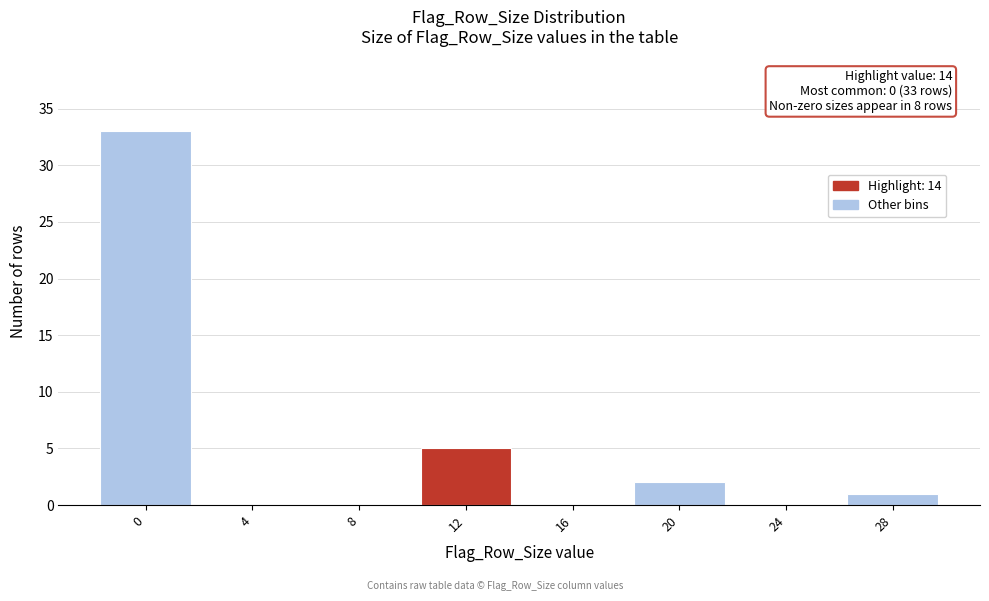

Reading left to right, extract all data points from this chart.

0=33	4=0	8=0	12=5	16=0	20=2	24=0	28=1